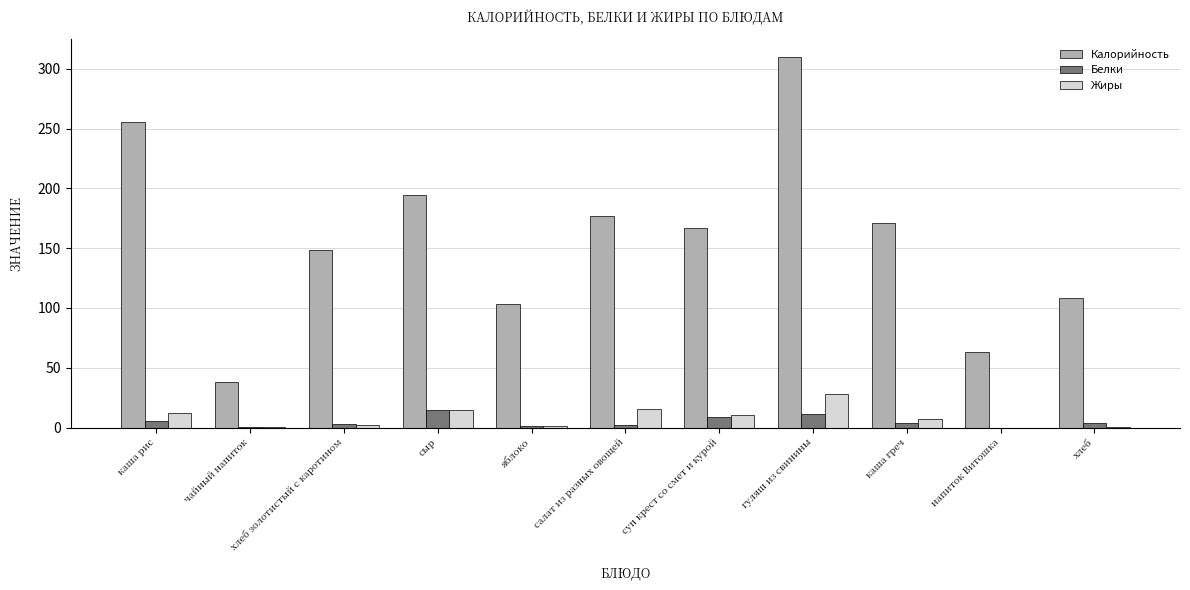

What is the highest value of the Жиры series?

28.2